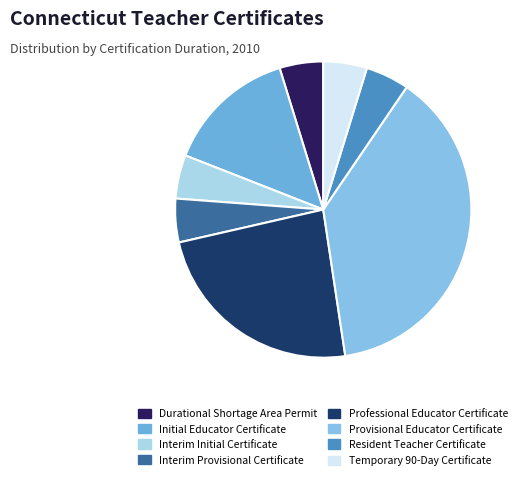

Combined, do Temporary 90-Day Certificate and Resident Teacher Certificate account for over 50%?

No